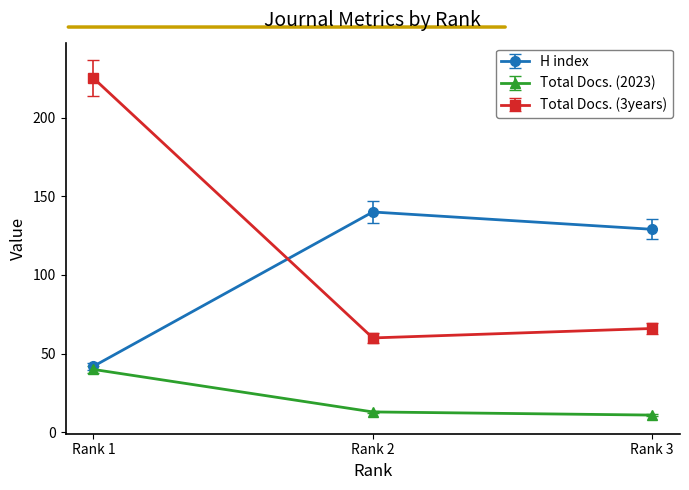

The H index series shows 48 at Rank 2. True or false?

False